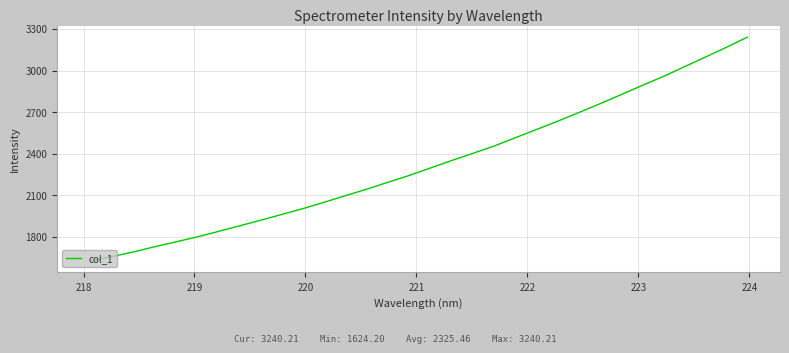

What is the greatest value displayed?

3240.2